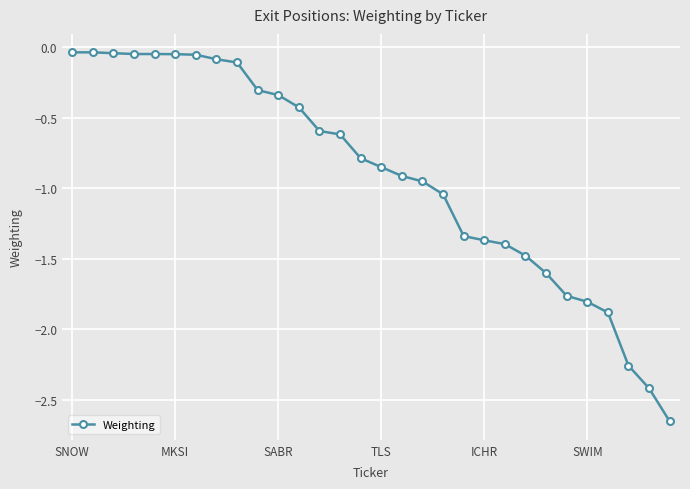

What is the difference between the second highest and minimum values?

2.6